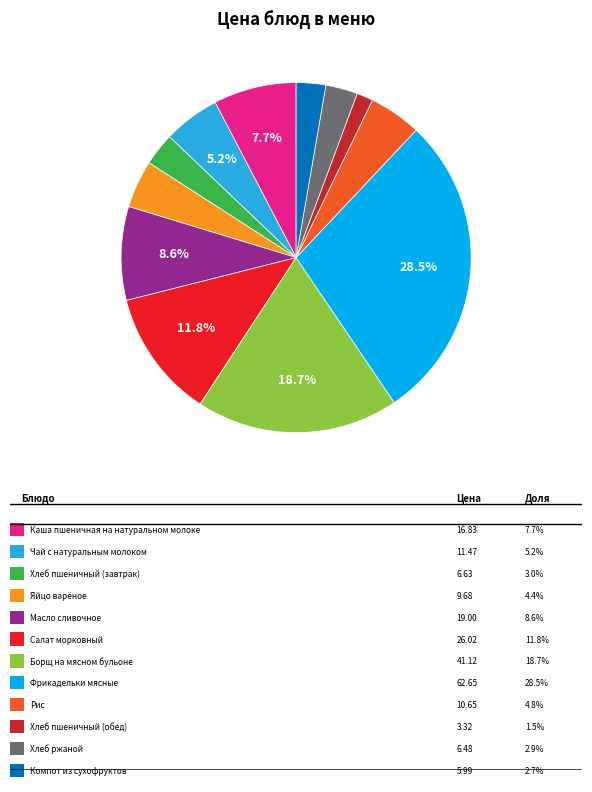

Is there a majority slice in this chart?

No